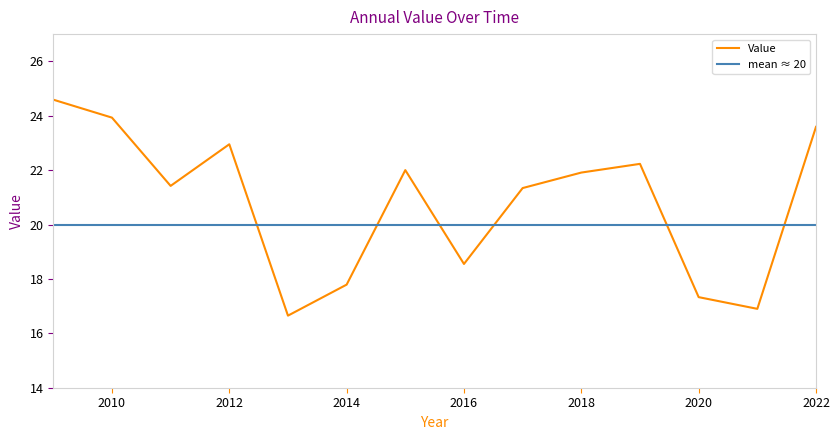

Reading left to right, list all the values displayed in this chart.

2009=24.6	2010=23.9	2011=21.4	2012=22.9	2013=16.6	2014=17.8	2015=22.0	2016=18.6	2017=21.3	2018=21.9	2019=22.2	2020=17.3	2021=16.9	2022=23.6